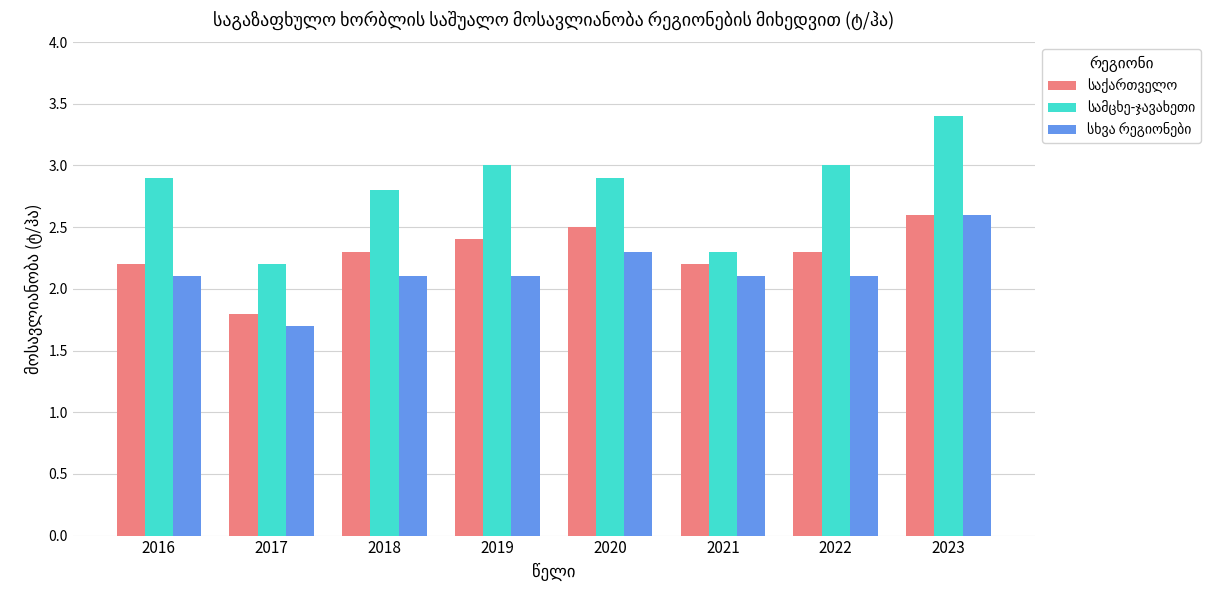

What is the total value across all series at 2016?

7.2